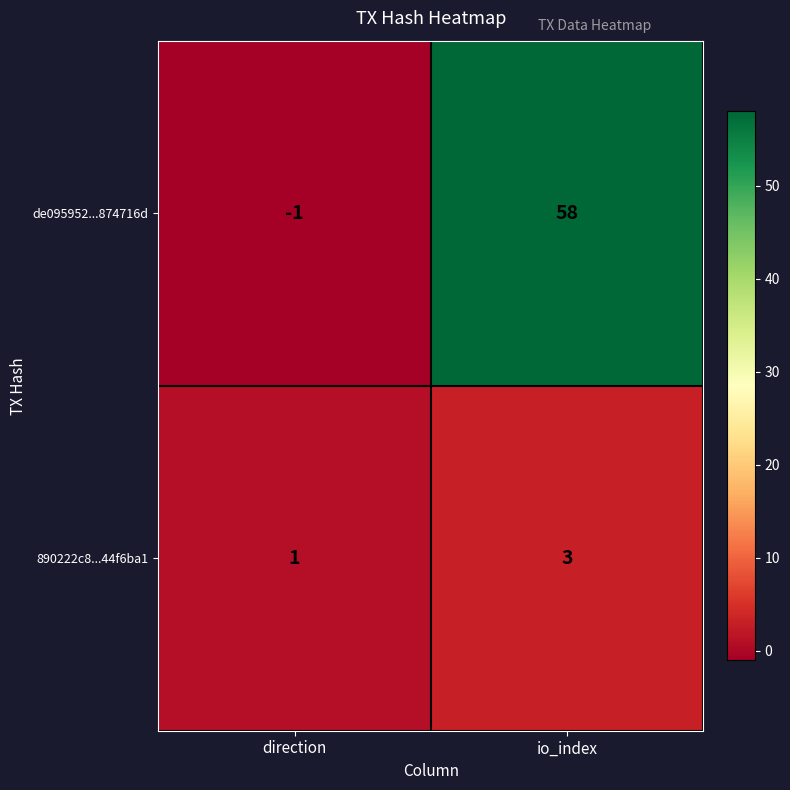

What is the spread (max minus min) of values at direction?

2